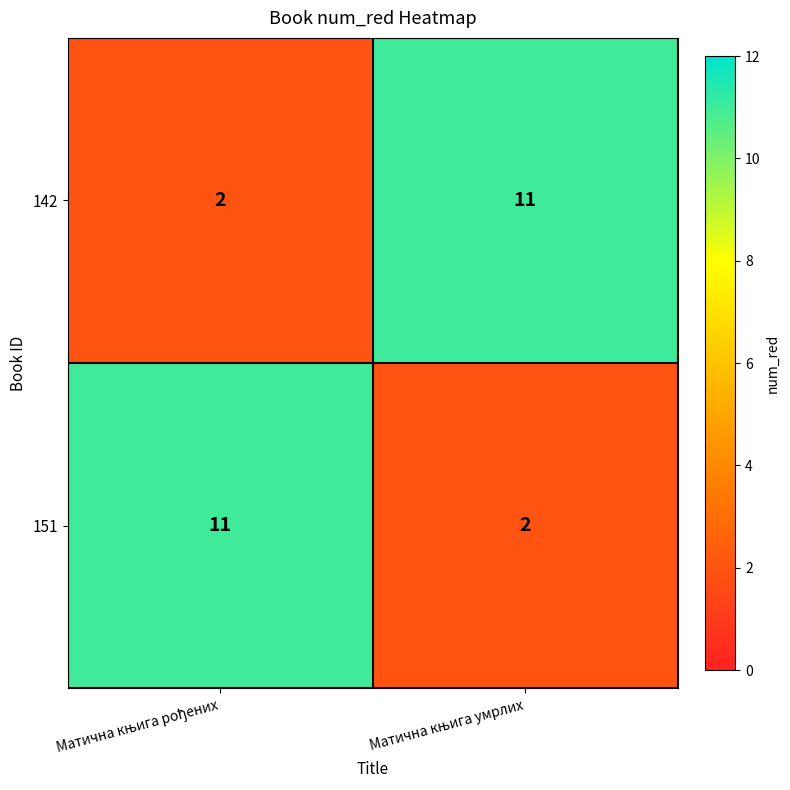

What is the maximum value for 142?

11